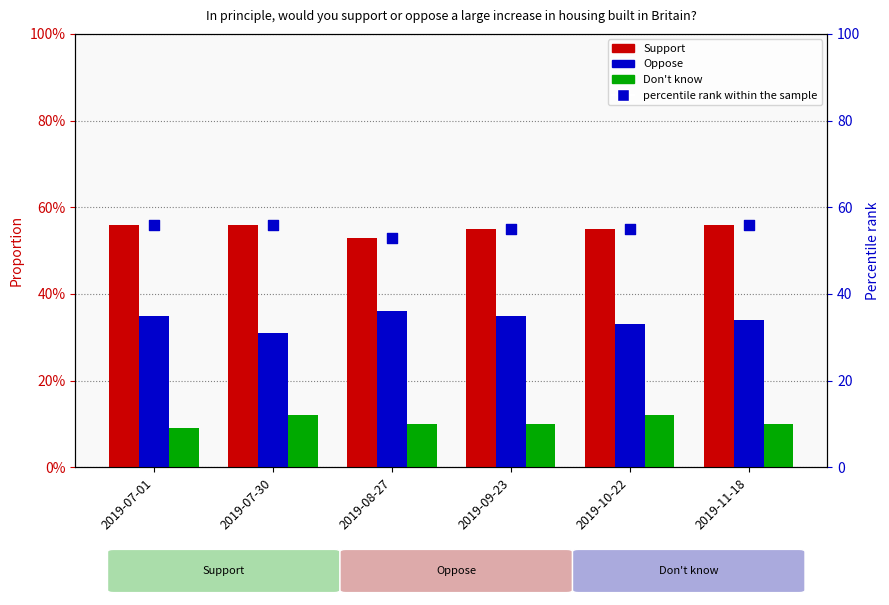

Which series reaches the minimum Y coordinate?

Don't know